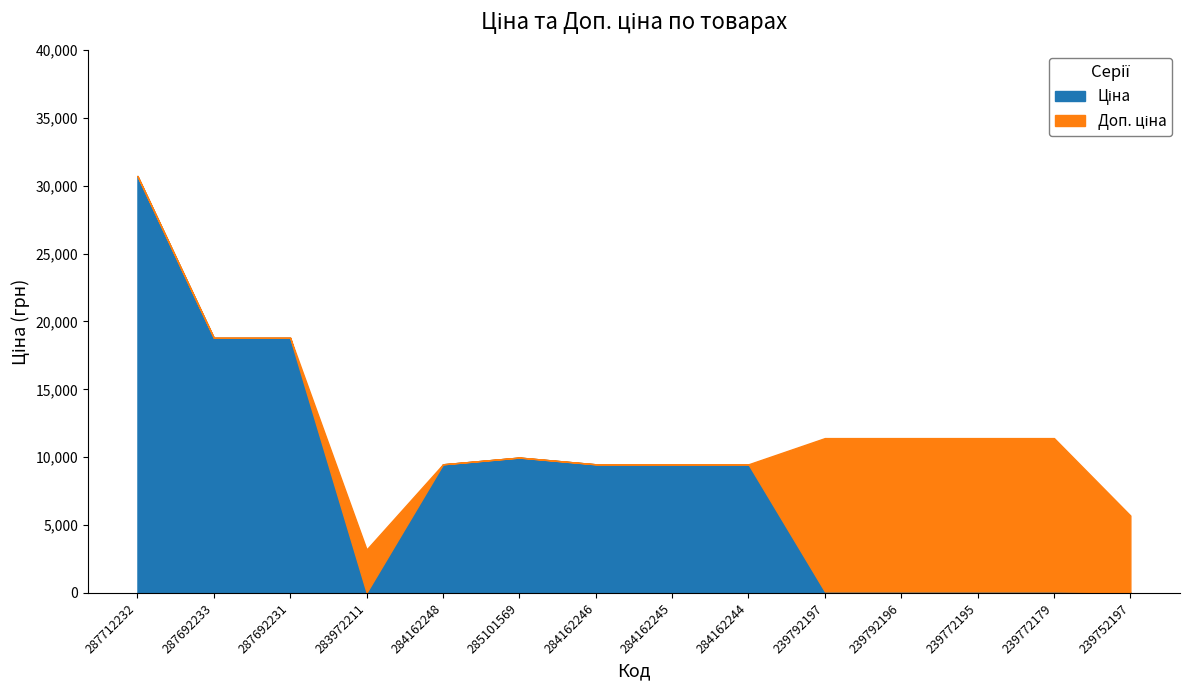

The Доп. ціна series shows 9975.0 at 285101569. True or false?

True